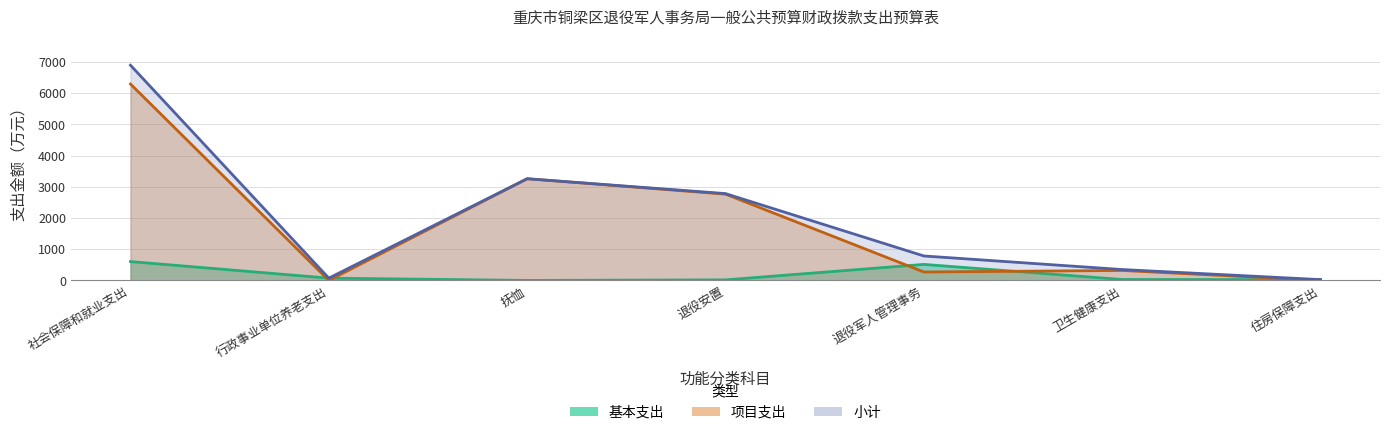

How many interior local valleys does the 基本支出 series have?

1